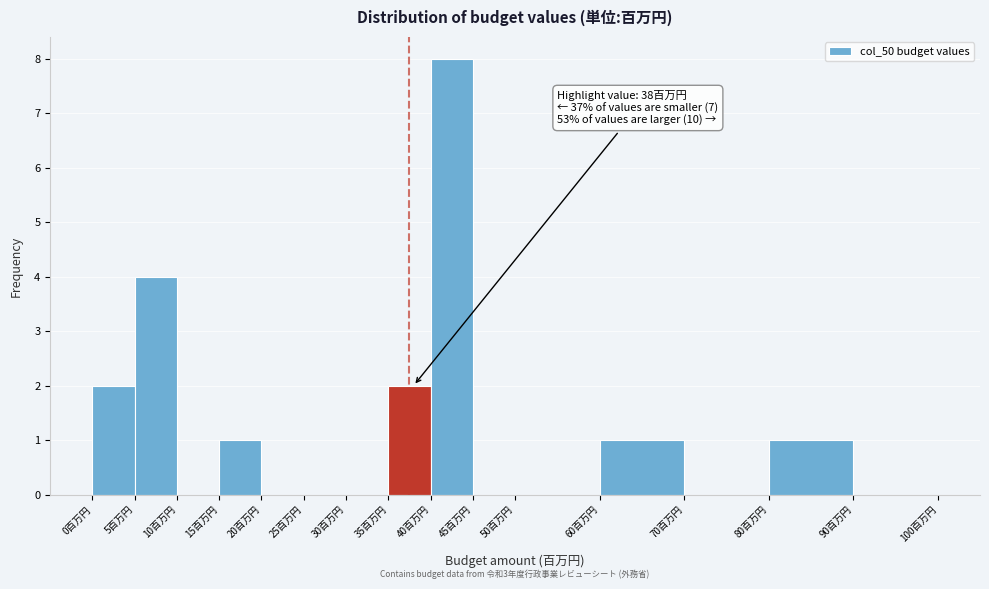

Which range on the x-axis has the tallest bar?

40 to 45